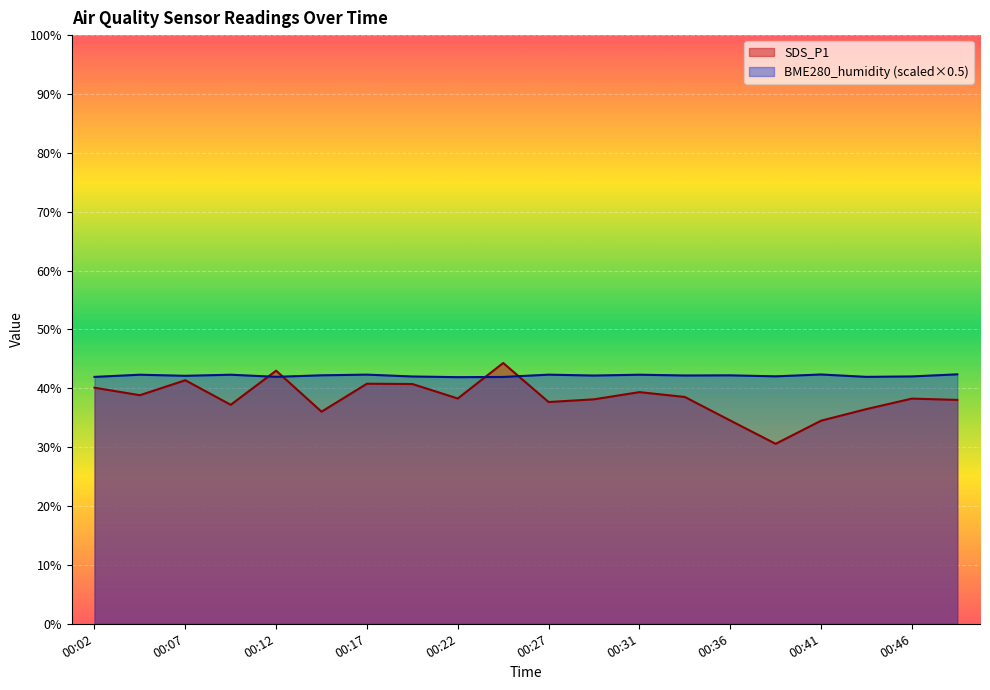

The BME280_humidity series shows 24.6 at 00:24. True or false?

False